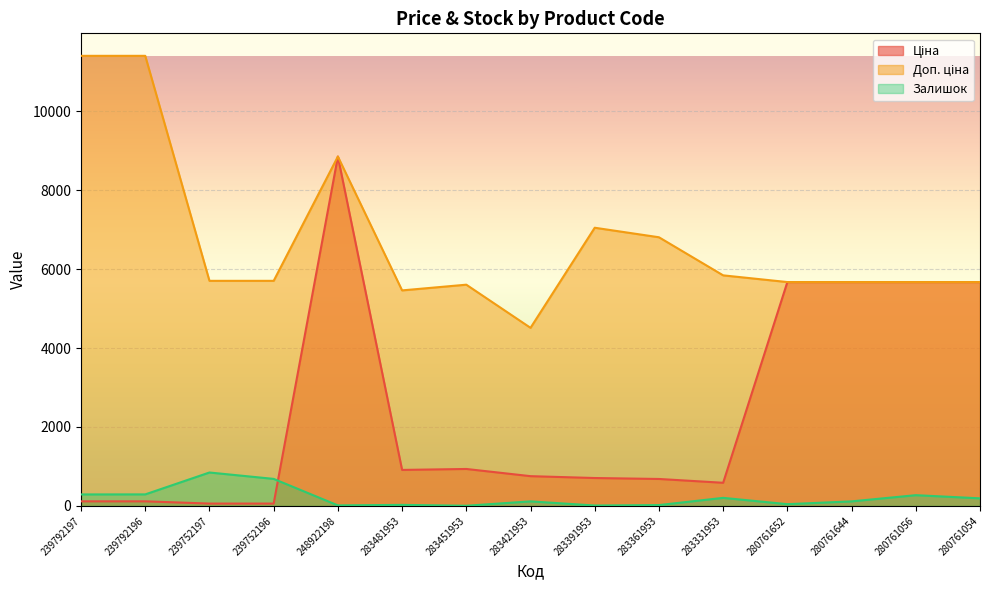

Between 280761644 and 283421953, which is larger?

280761644